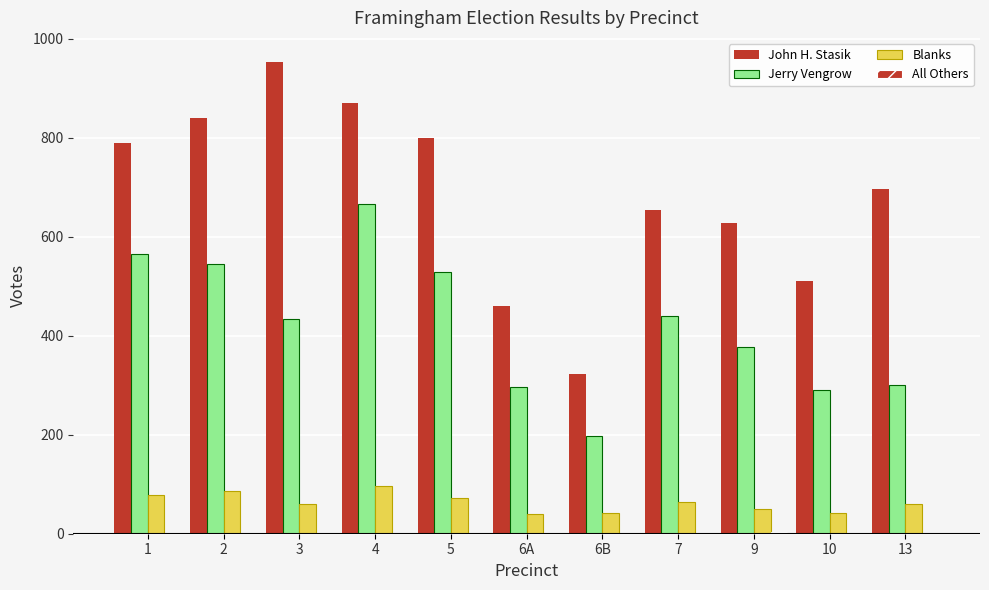

What is the maximum value shown in the chart?

954